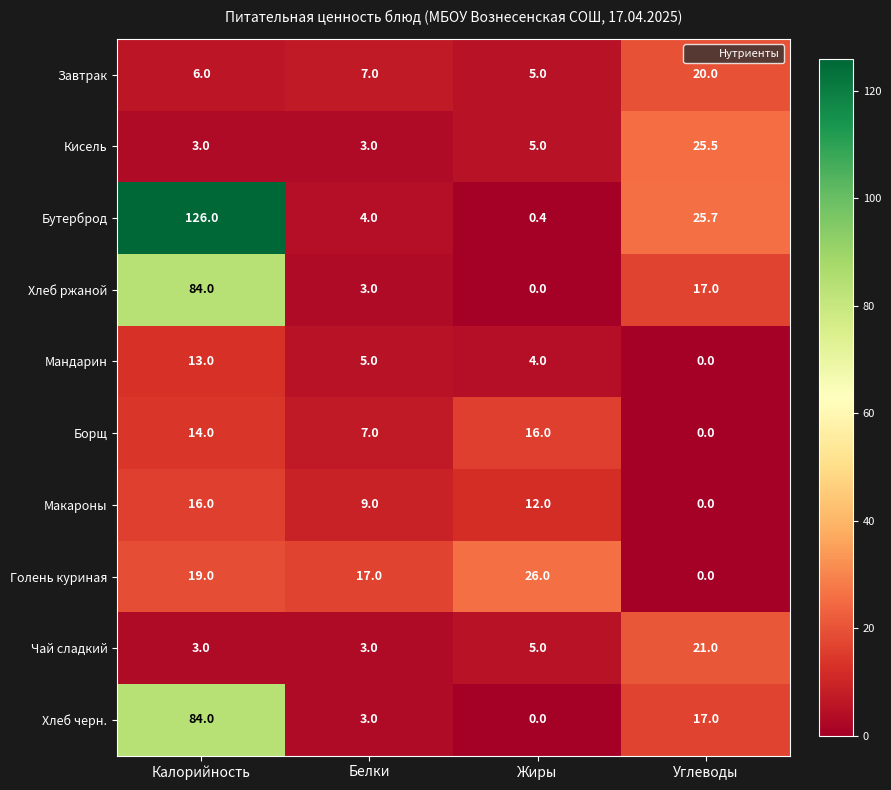

Is the value of Кисель at Белки greater than the value of Борщ at Углеводы?

Yes